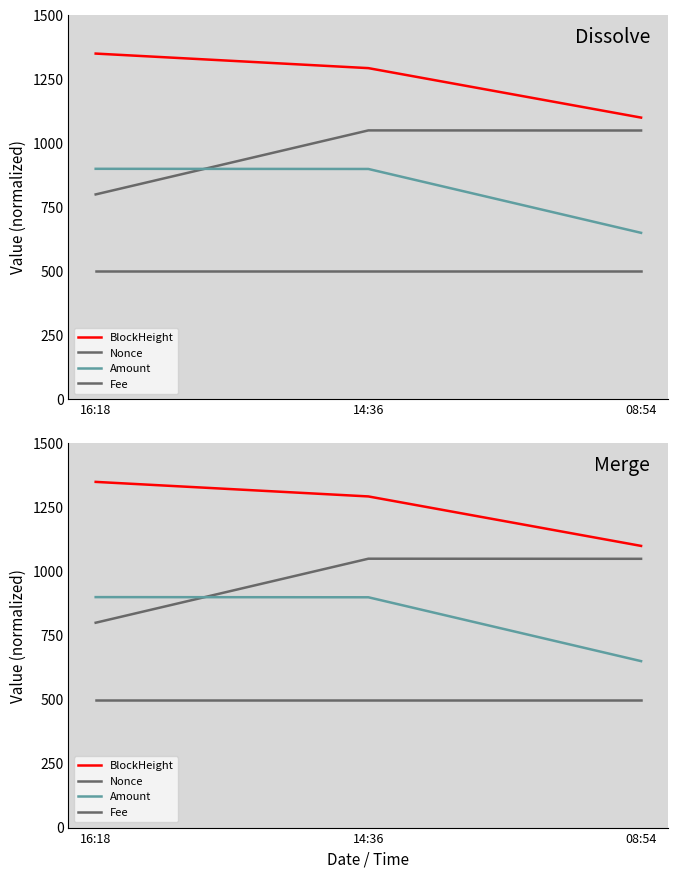

Which category has the lowest value in the Fee series?

16:18